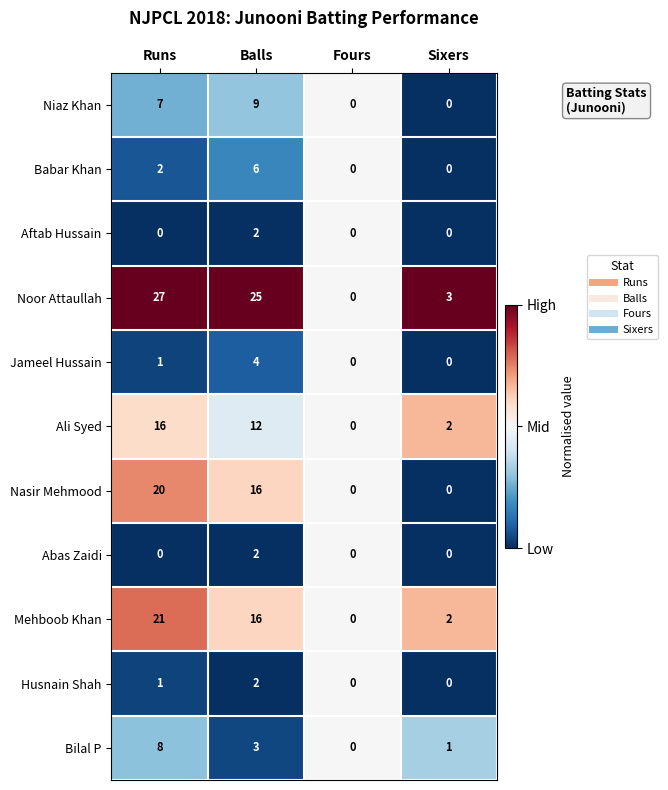

Where does the Noor Attaullah series first go above 25?

Runs